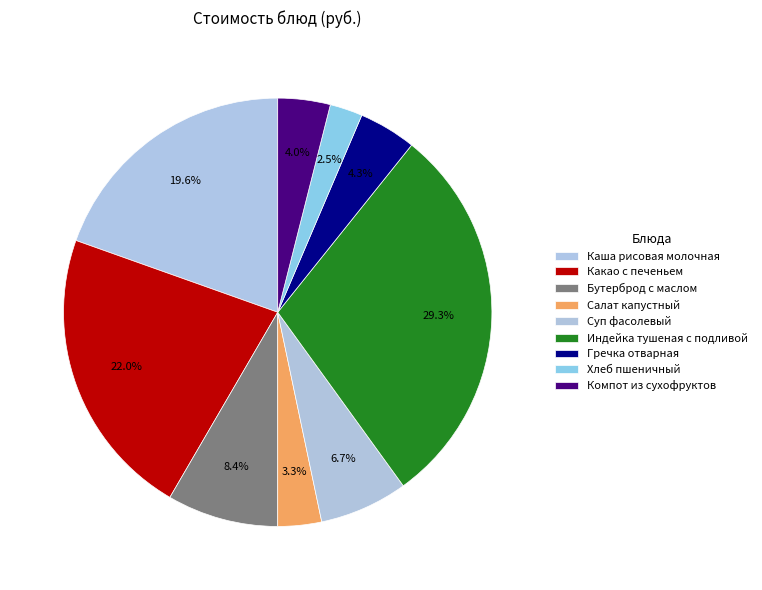

What portion of the pie excludes Суп фасолевый?

93.3%